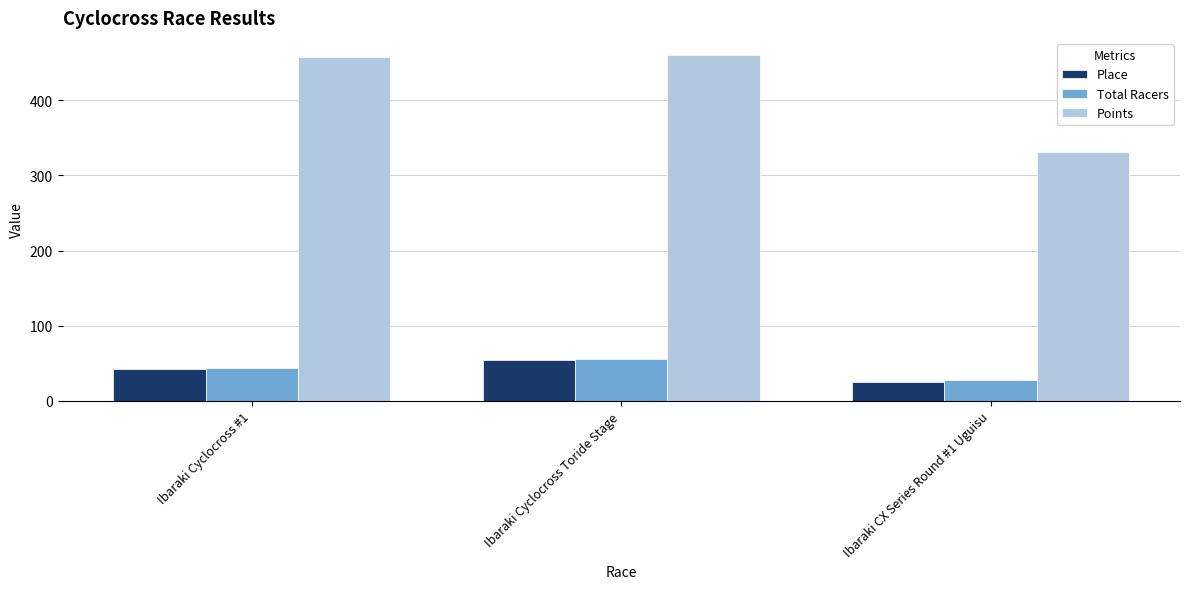

The Points series shows 460.0 at Ibaraki Cyclocross Toride Stage. True or false?

True